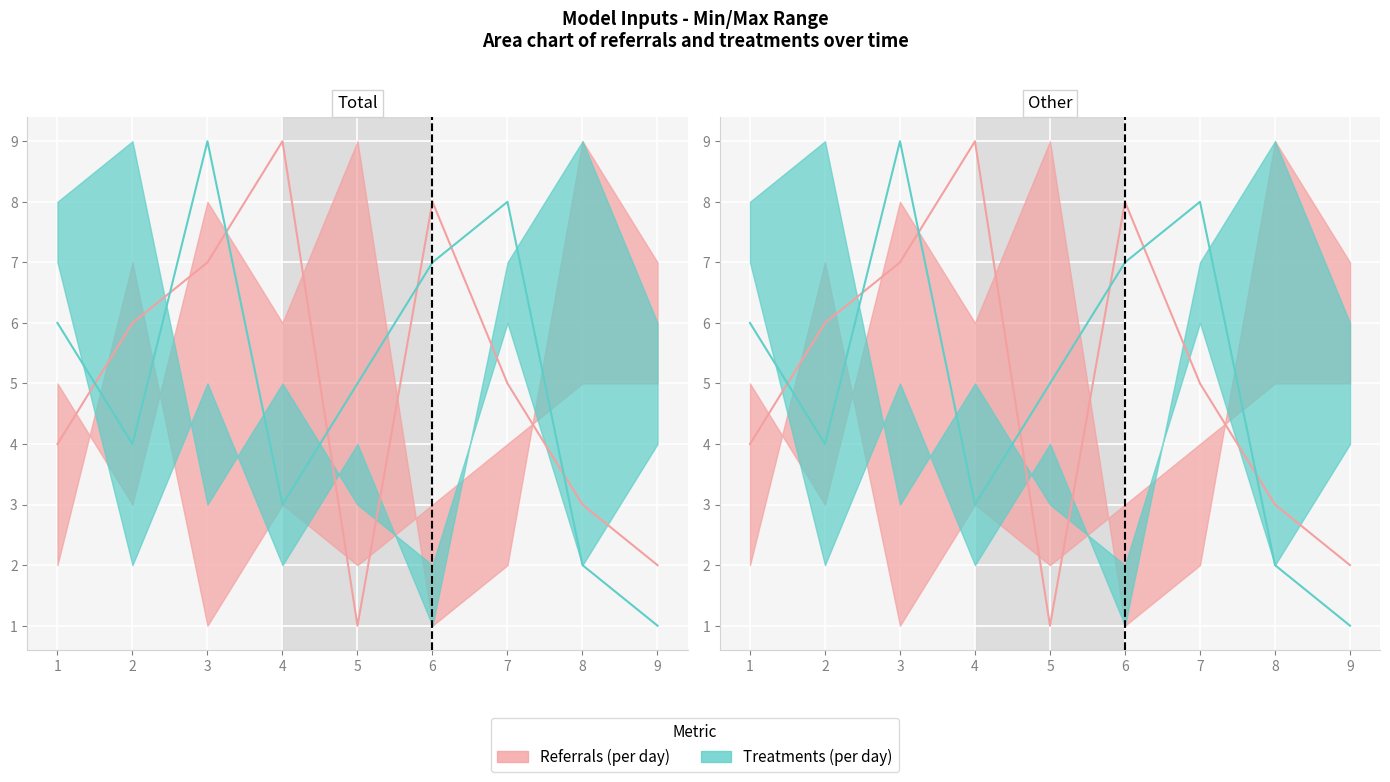

At which category is the sum across all series the highest?

3